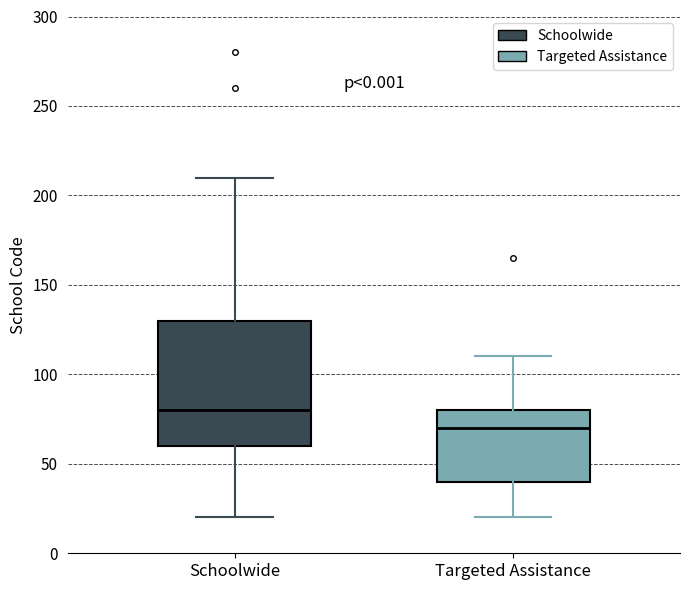

Which box is the tallest, from its lower edge to its upper edge?

Schoolwide